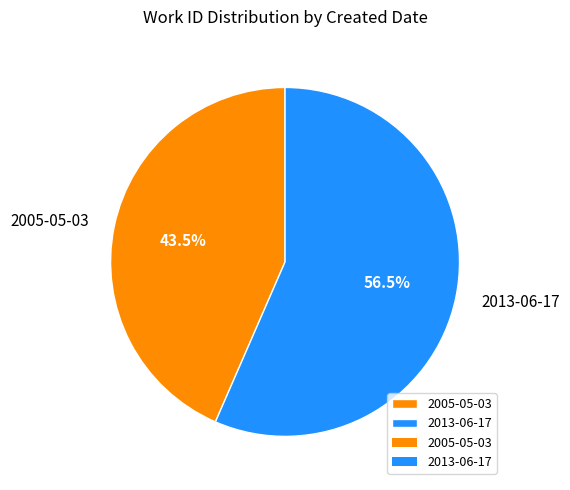

Which slice represents more than half of the pie?

2013-06-17